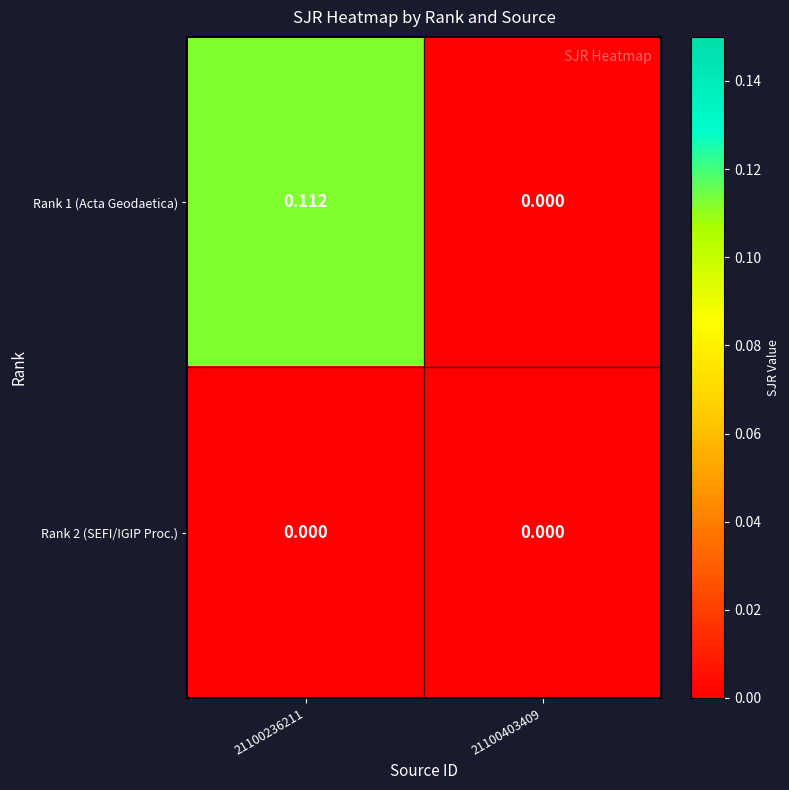

Is the value of Rank 2 (SEFI/IGIP Proc.) at 21100403409 greater than the value of Rank 1 (Acta Geodaetica) at 21100236211?

No